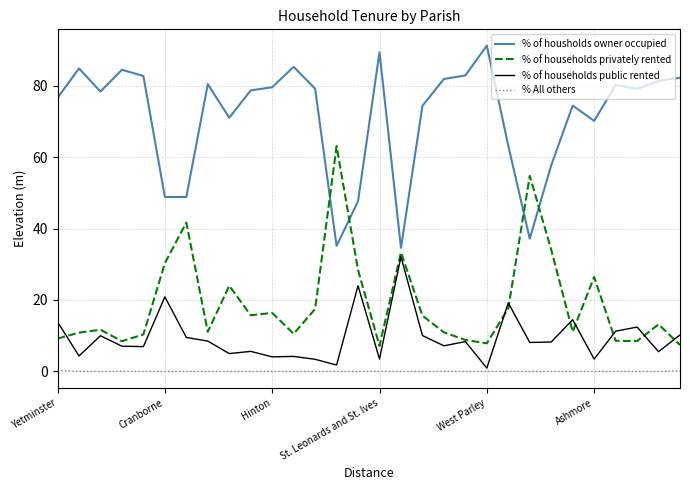

In % of households public rented, how many points are lower than both neighbors (excluding endpoints)?

11